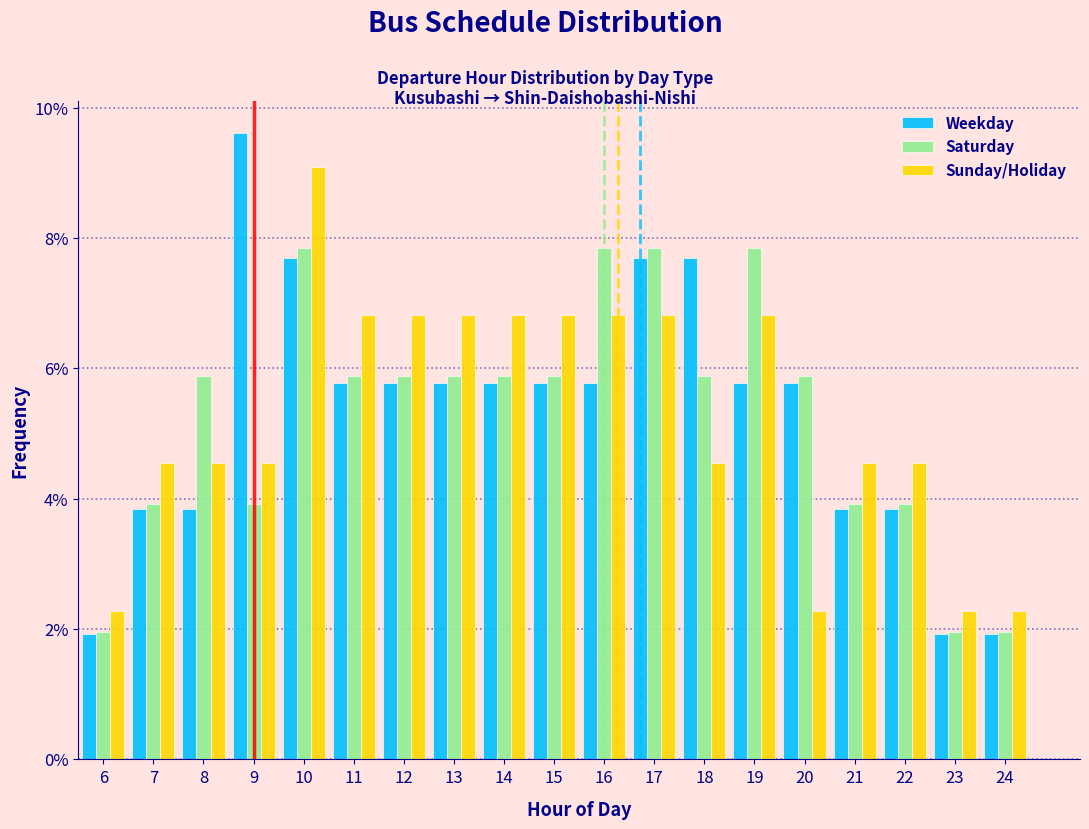

At which label does Weekday first exceed 5?

9